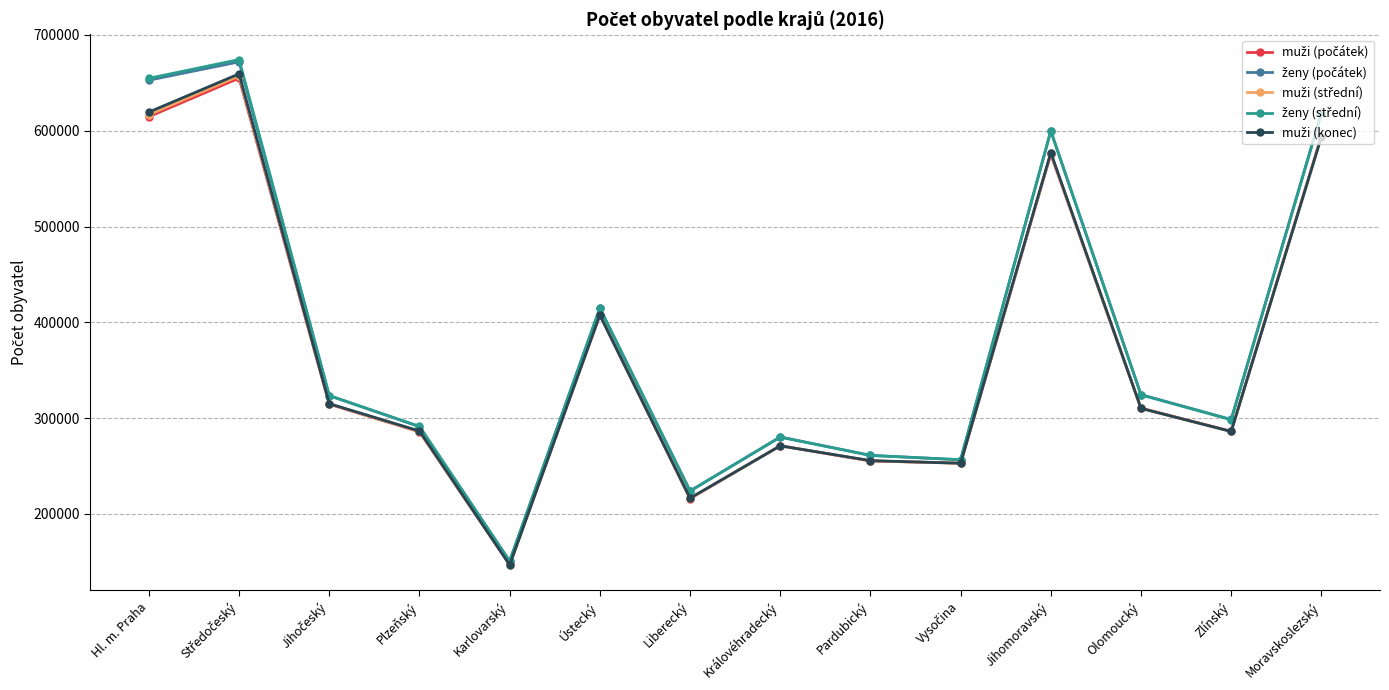

What is the total value across all series at Plzeňský?

1440450